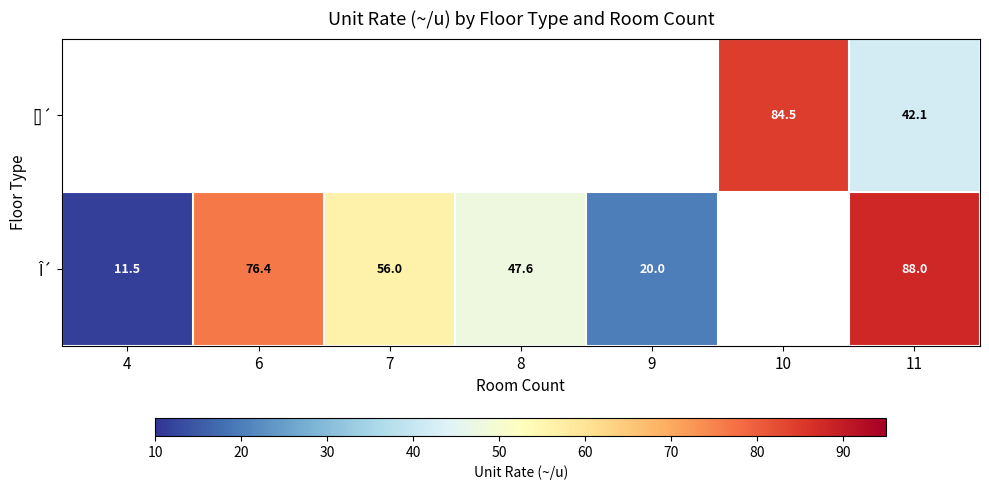

Is it true that Î´ equals 89.6 at 7?

False